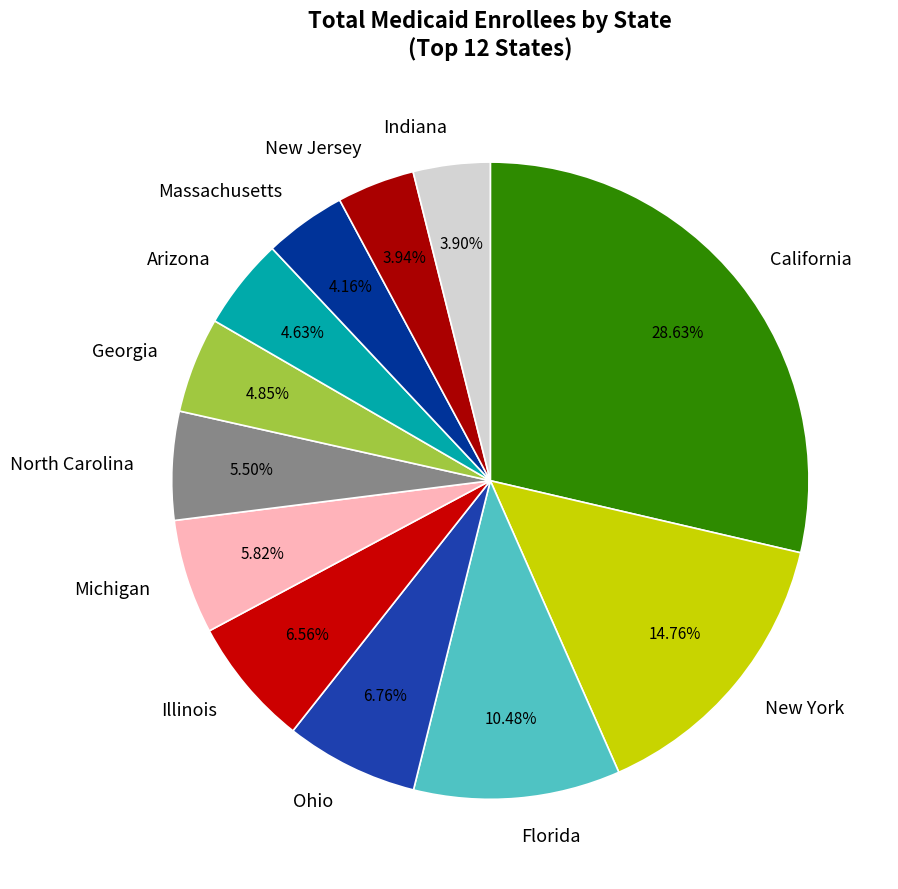

How many slices are in this pie chart?

12